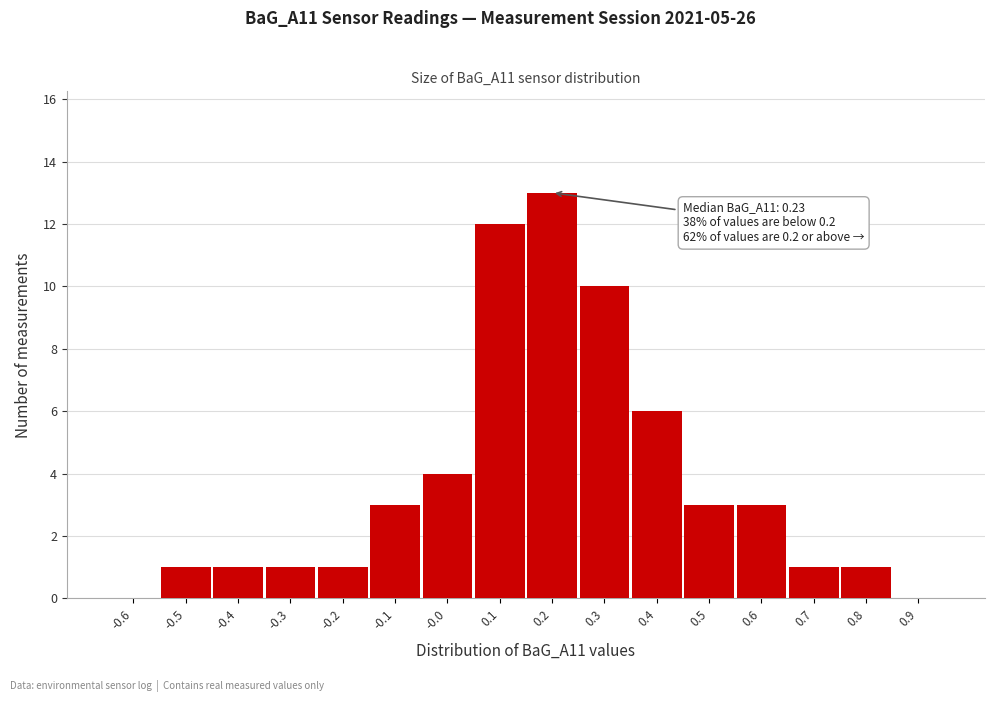

Reading left to right, extract all data points from this chart.

-0.6=0	-0.5=1	-0.4=1	-0.3=1	-0.2=1	-0.1=3	-0.0=4	0.1=12	0.2=13	0.3=10	0.4=6	0.5=3	0.6=3	0.7=1	0.8=1	0.9=0